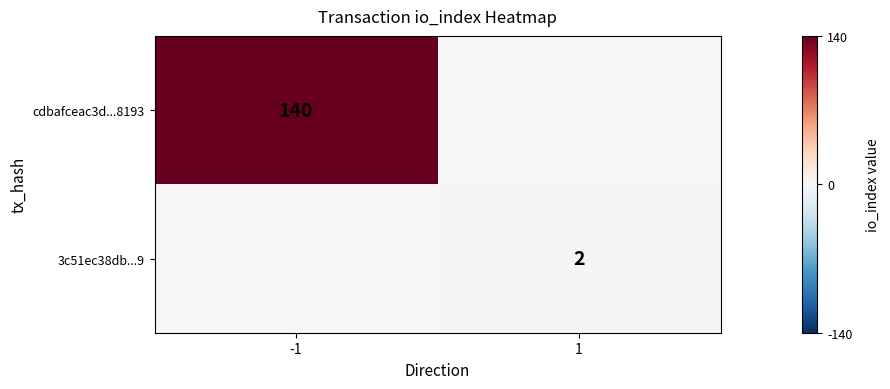

Is the value of 3c51ec38db...9 at 1 greater than the value of cdbafceac3d...8193 at -1?

No